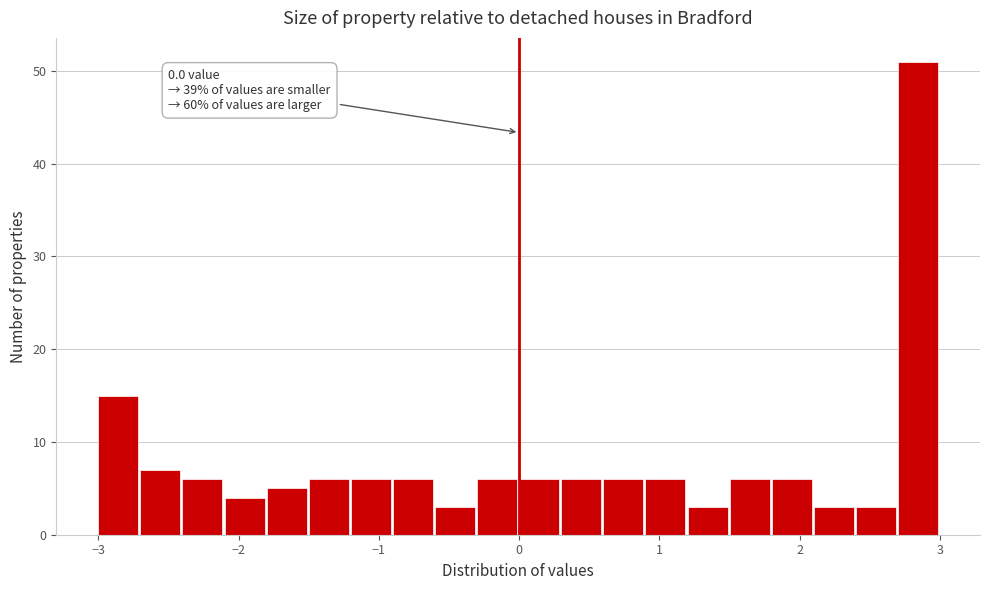

Read against the x-axis, roughly where is the centre of the tallest bar?

2.8